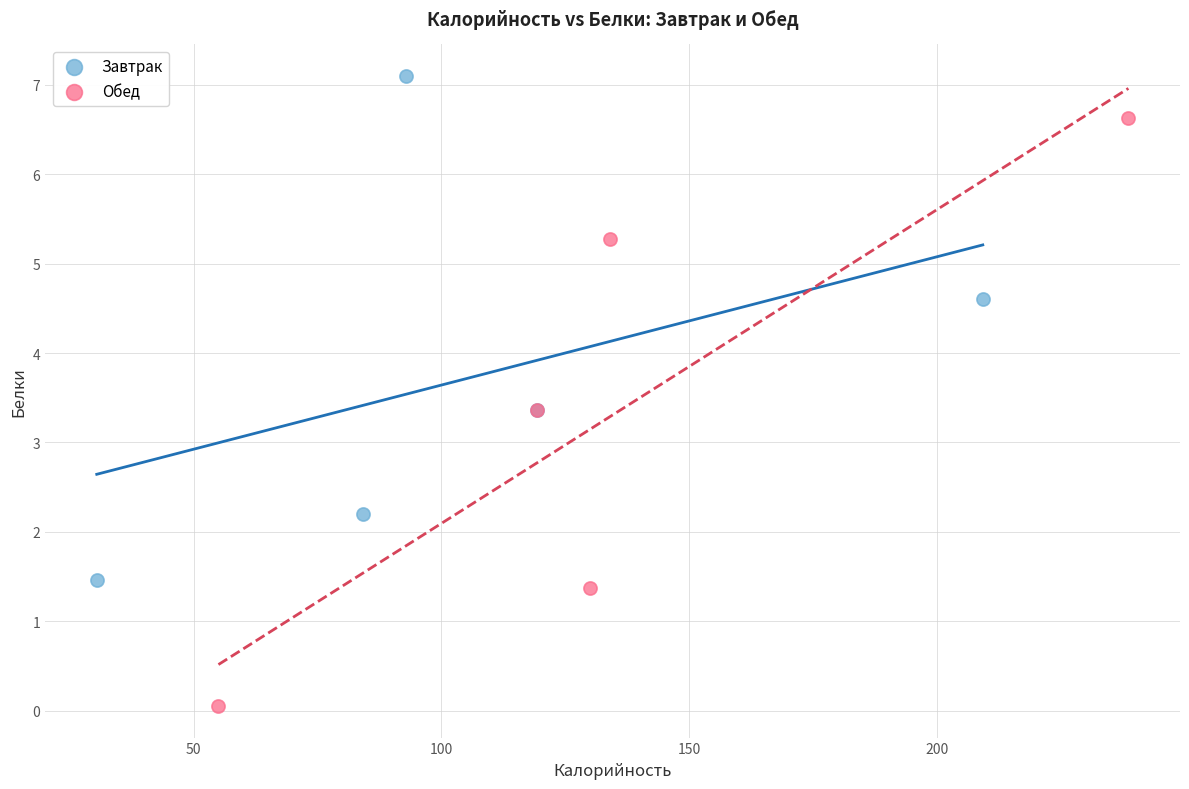

Which series reaches the minimum Y coordinate?

Обед